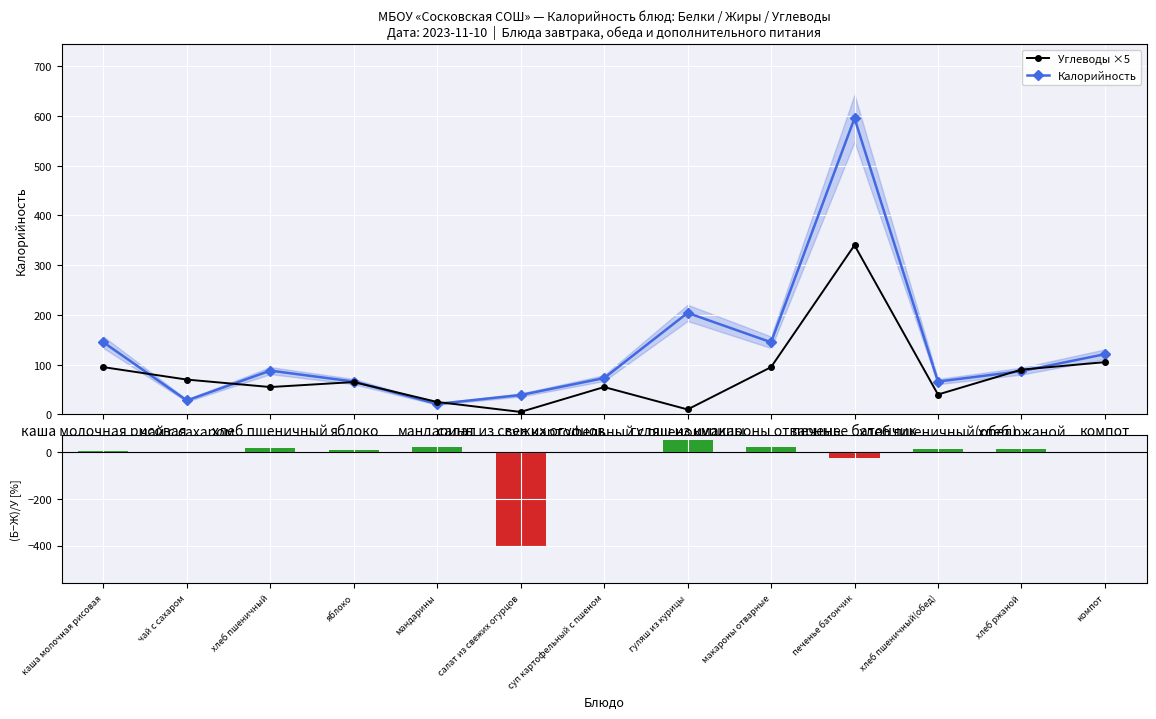

List the series in order of their overall mean, highest first.

Калорийность, Углеводы ×5, (Белки−Жиры)/Углеводы [%]